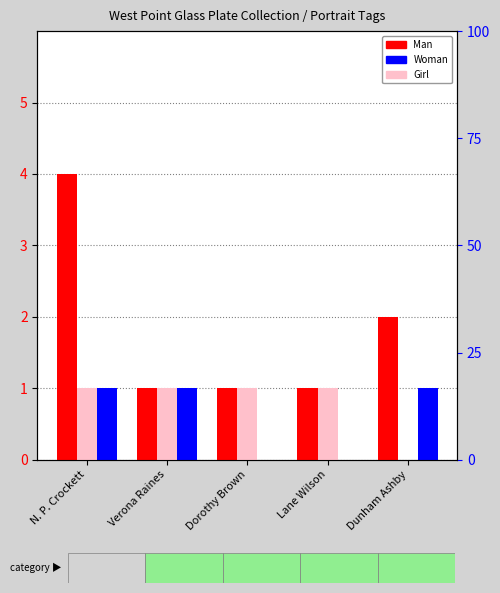

What is the difference between the highest and lowest values at Lane Wilson?

1